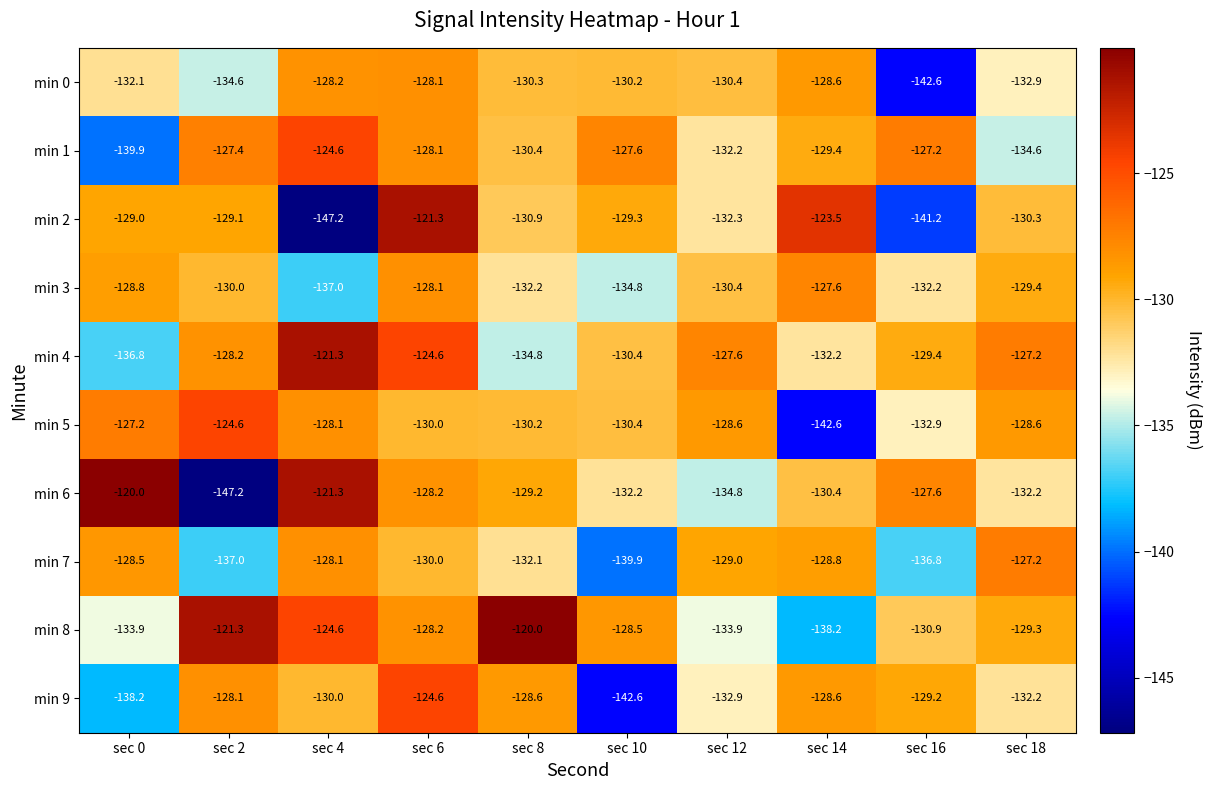

What is the total value across all series at sec 18?

-1303.9